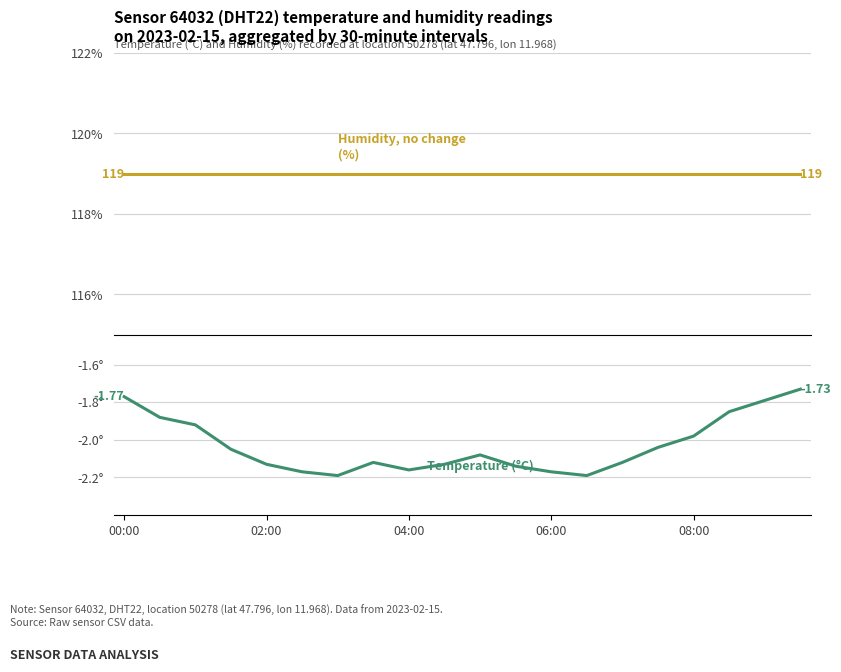

Which series has the largest total across all categories?

Humidity (%)